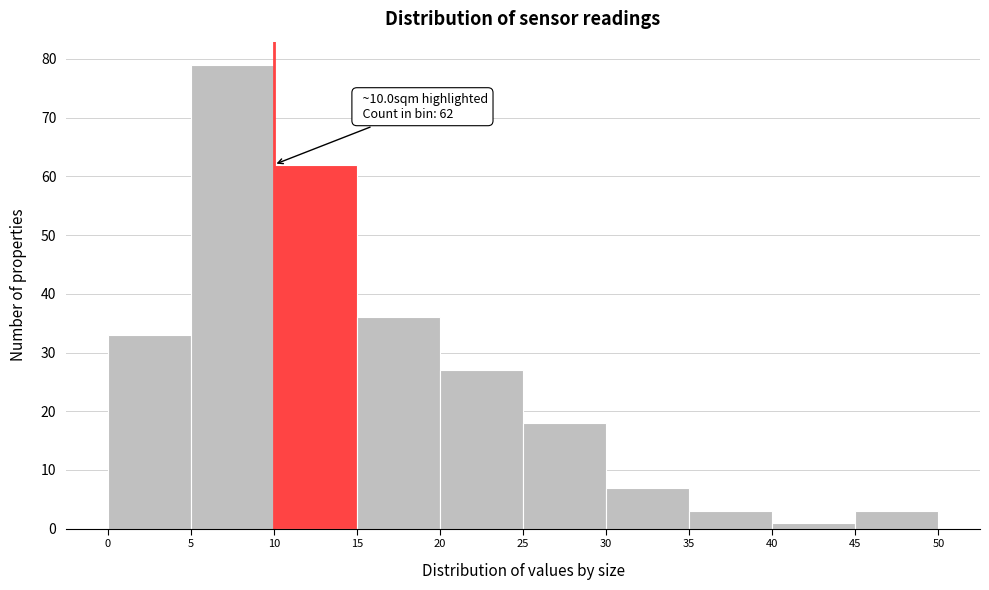

Which range on the x-axis has the tallest bar?

5 to 10